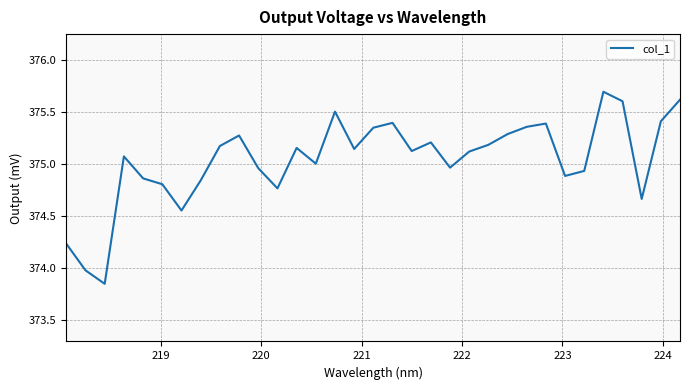

What is the difference between the maximum and minimum values?

1.9